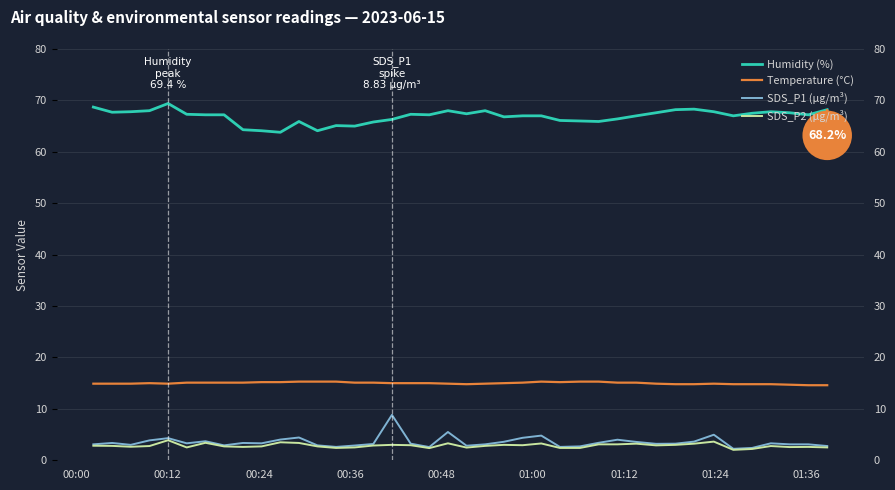

What is the greatest value displayed?

69.4